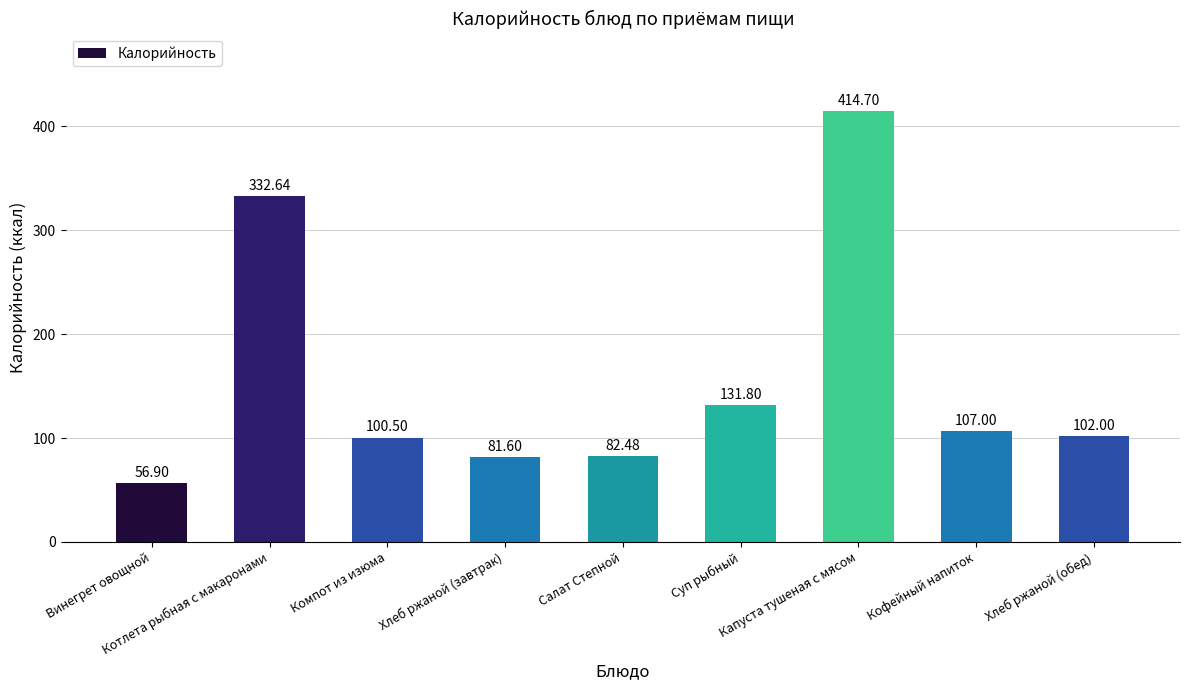

Reading left to right, what are all the values shown in this chart?

56.9	332.6	100.5	81.6	82.5	131.8	414.7	107.0	102.0